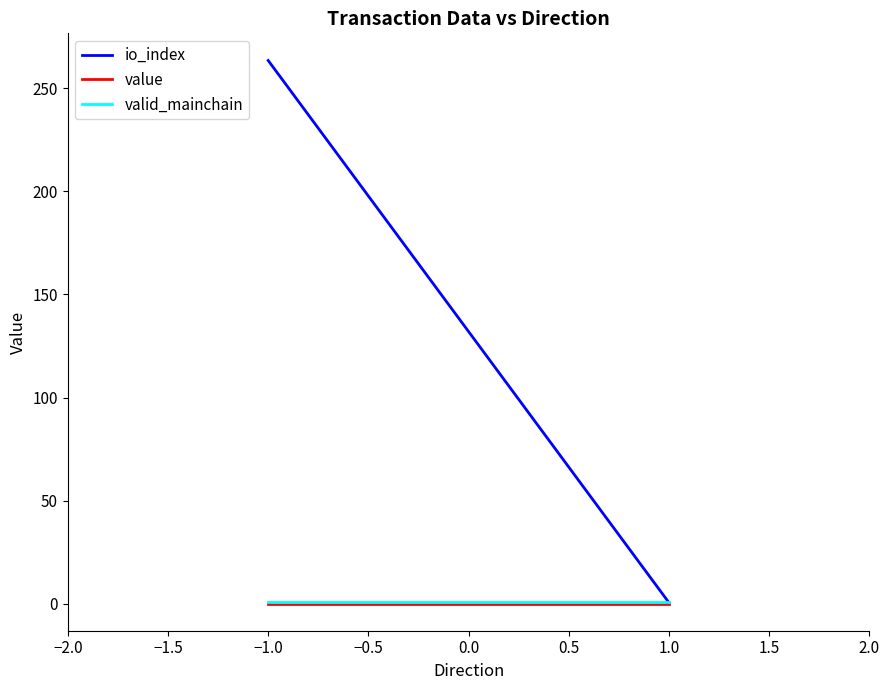

Which series has the largest total across all categories?

io_index